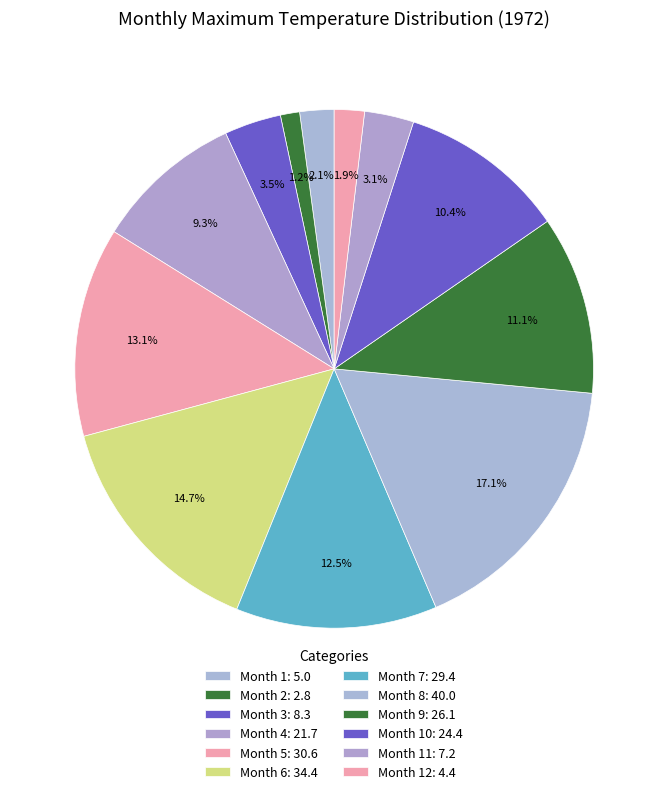

How many segments does this pie chart have?

12